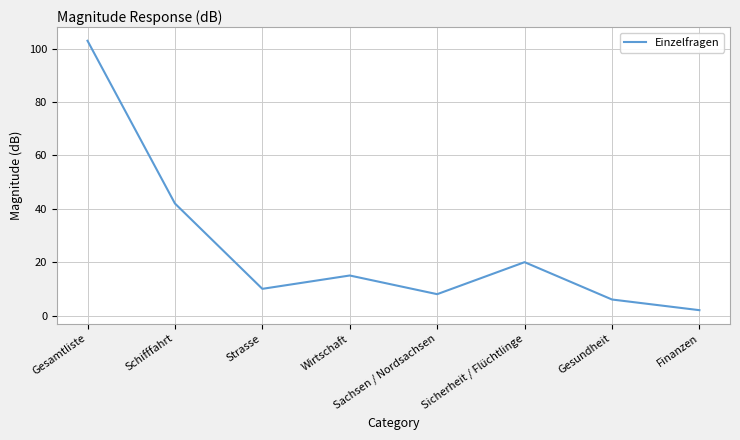

Approximately how many times larger is the value at Finanzen compared to Gesundheit?

0.3